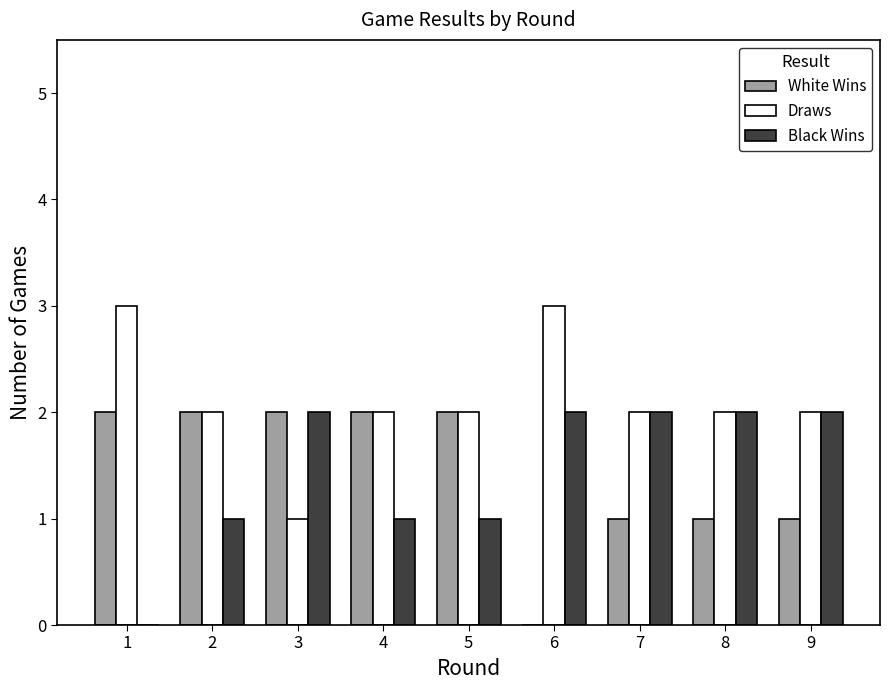

What is the total value across all series at 4?

5